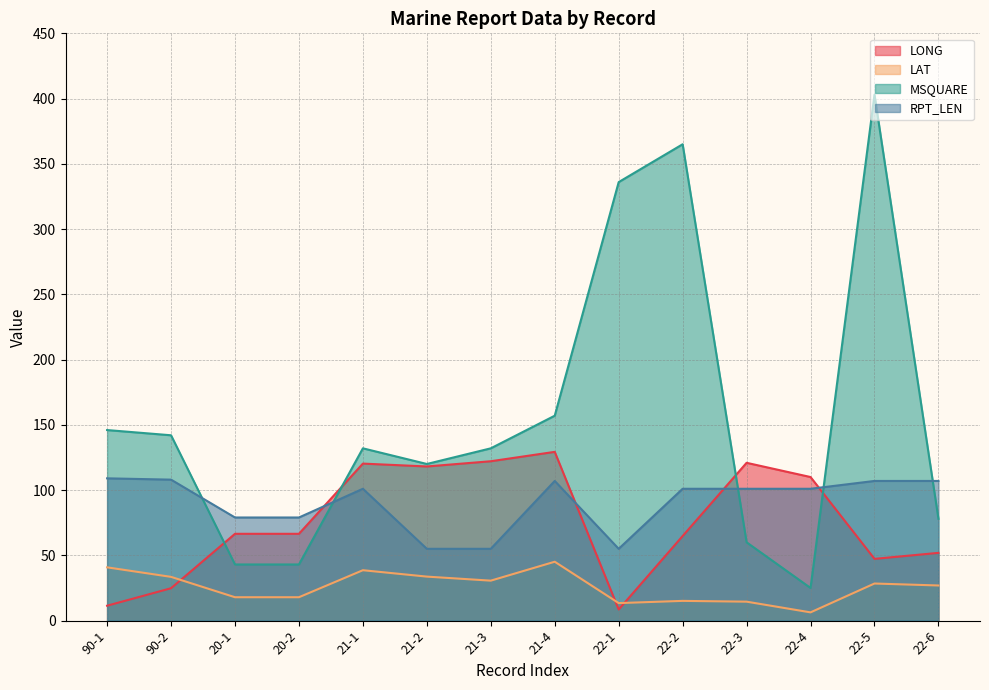

How many interior local valleys does the LAT series have?

3